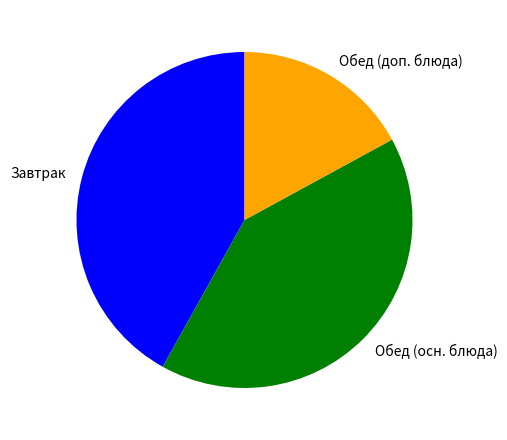

Which slice is the largest?

Завтрак